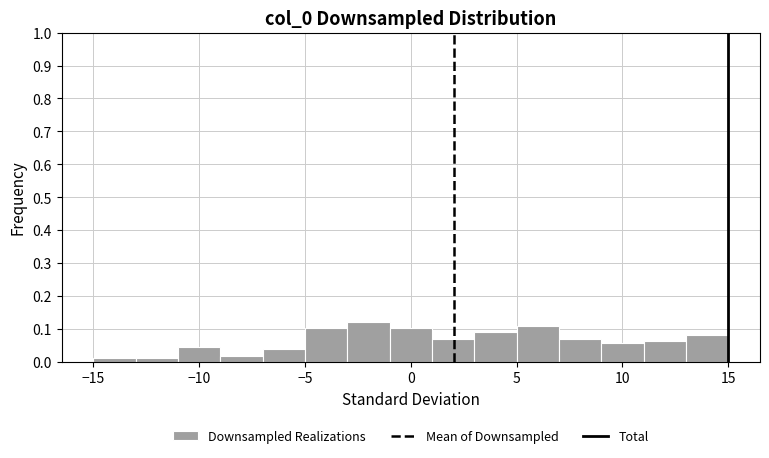

Reading left to right, list every bar in this chart as the range it spans on the x-axis followed by its height. The values are not printed on the chart, so give them approximately, as read against the axis.

-15 to -13: 0.01
-13 to -11: 0.01
-11 to -9: 0.04
-9 to -7: 0.02
-7 to -5: 0.04
-5 to -3: 0.10
-3 to -1: 0.12
-1 to 1: 0.10
1 to 3: 0.07
3 to 5: 0.09
5 to 7: 0.11
7 to 9: 0.07
9 to 11: 0.06
11 to 13: 0.06
13 to 15: 0.08